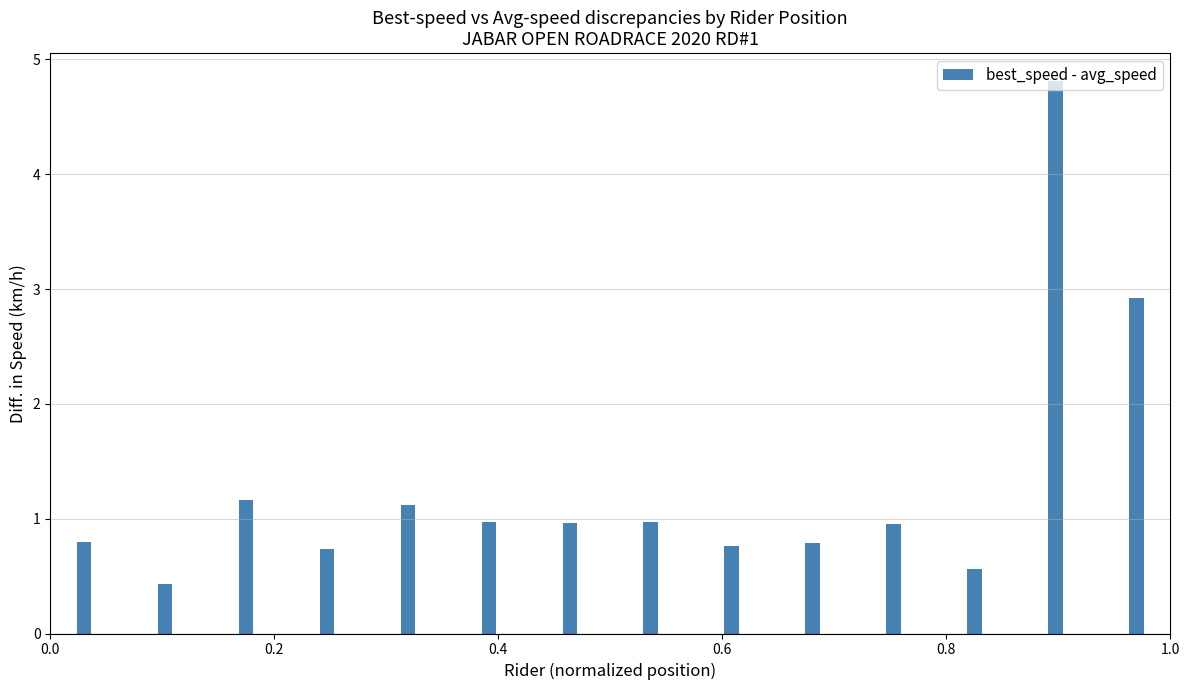

What is the greatest value displayed?

4.8